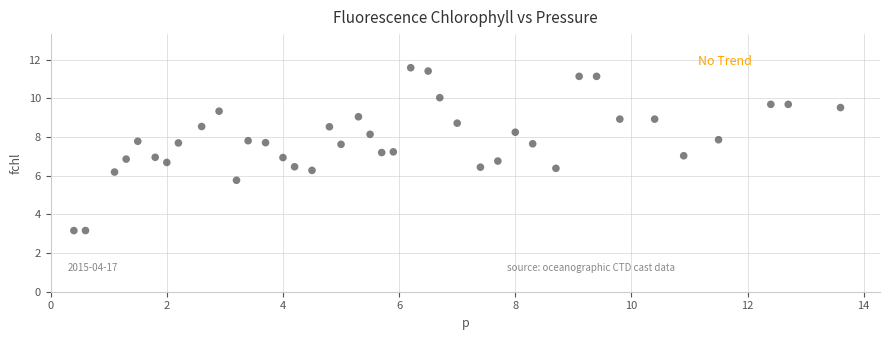

What is the range of X values (max minus min)?

13.2